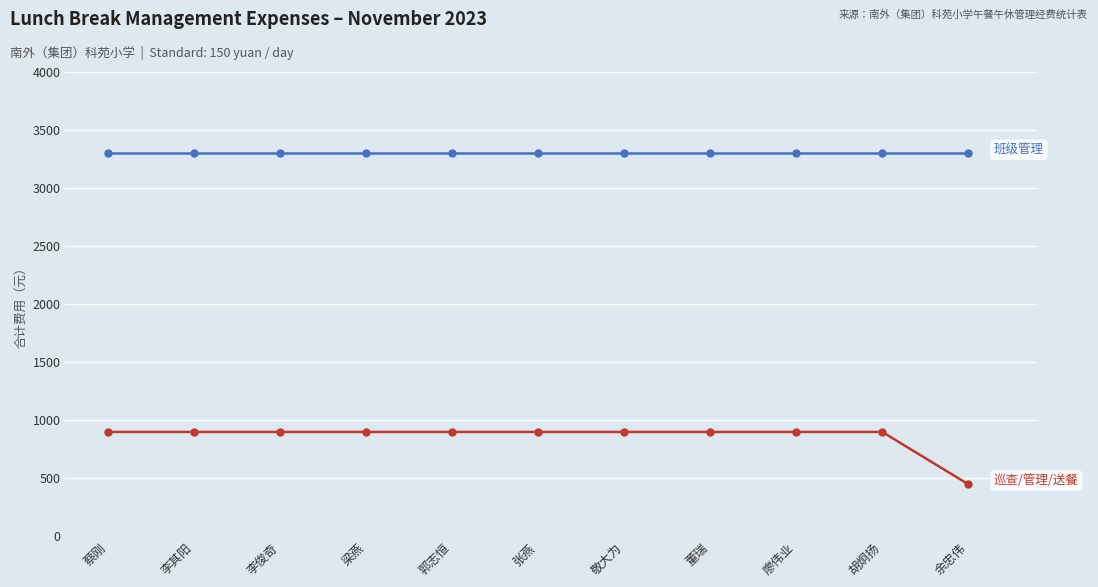

What is the smallest value displayed?

450